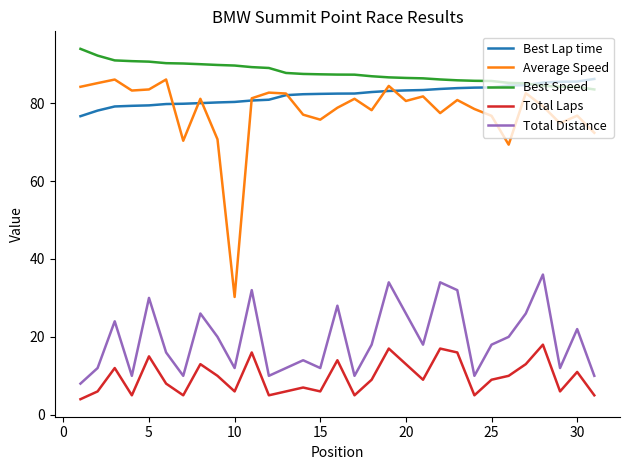

Which series has the largest total across all categories?

Best Speed